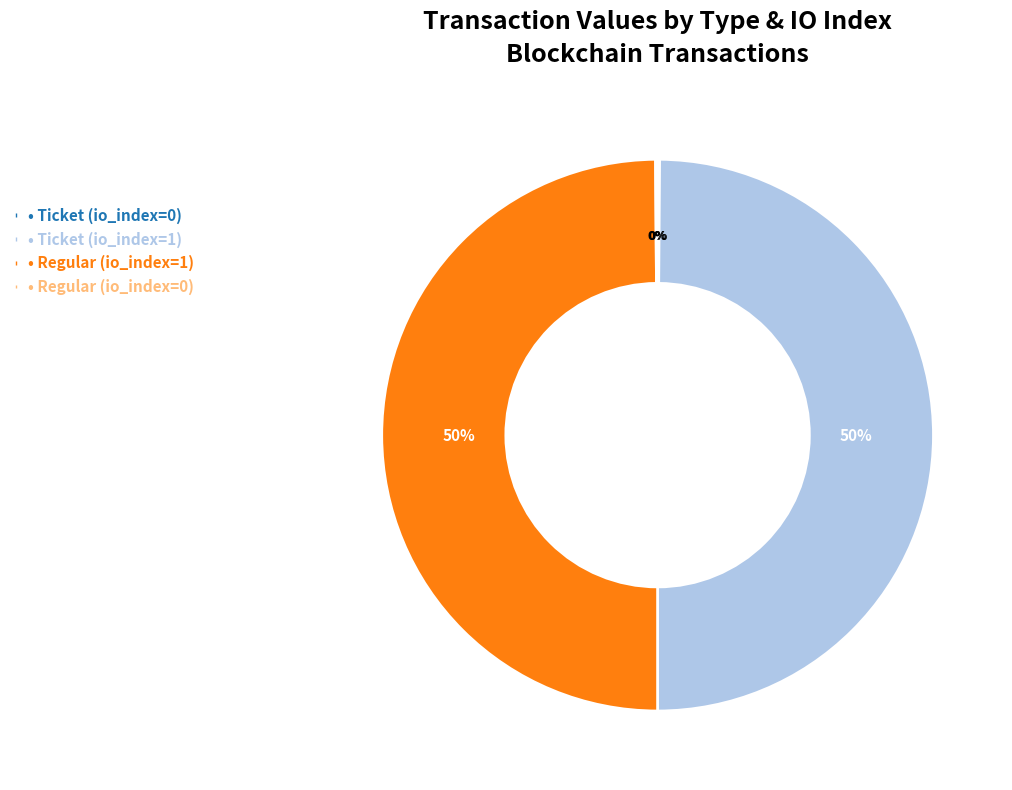

To the nearest percent, what is the difference between the largest and smallest slice percentages?

50%